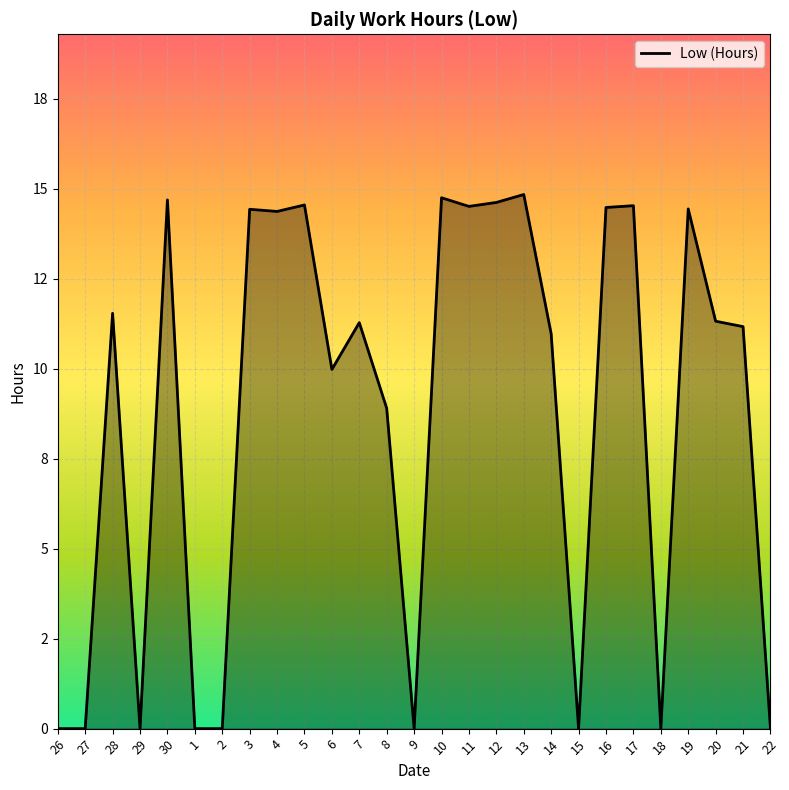

What is the greatest value displayed?

14.8